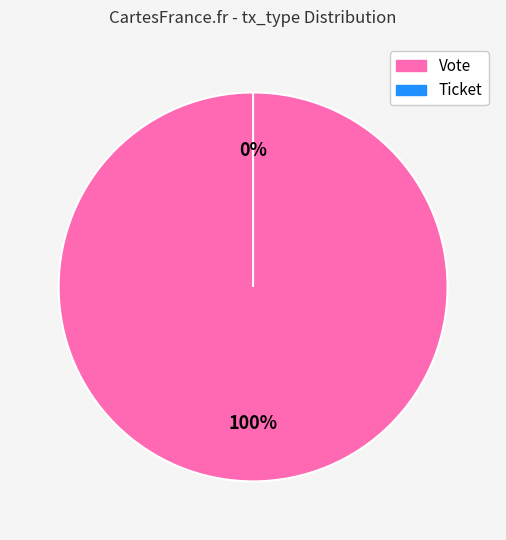

Is it true that Vote is 99% of the pie?

False